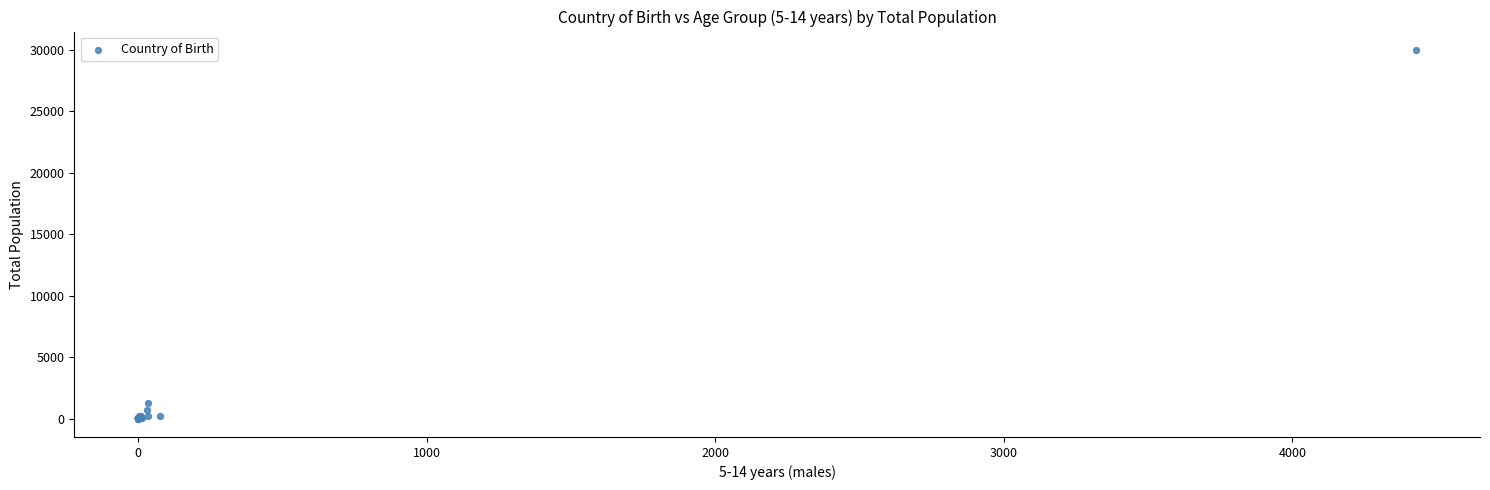

What Y value in the scatter plot is closest to 14995?

1246